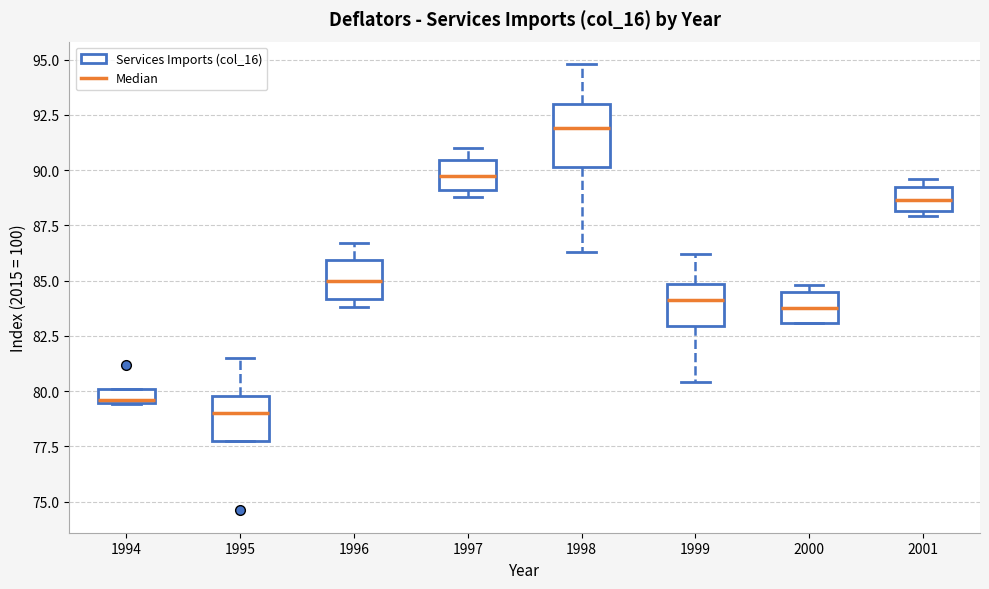

Where does the upper whisker of the box at x = 1998 end on the y-axis? The values are not printed on the chart, so give them approximately, as read against the axis.

95.0